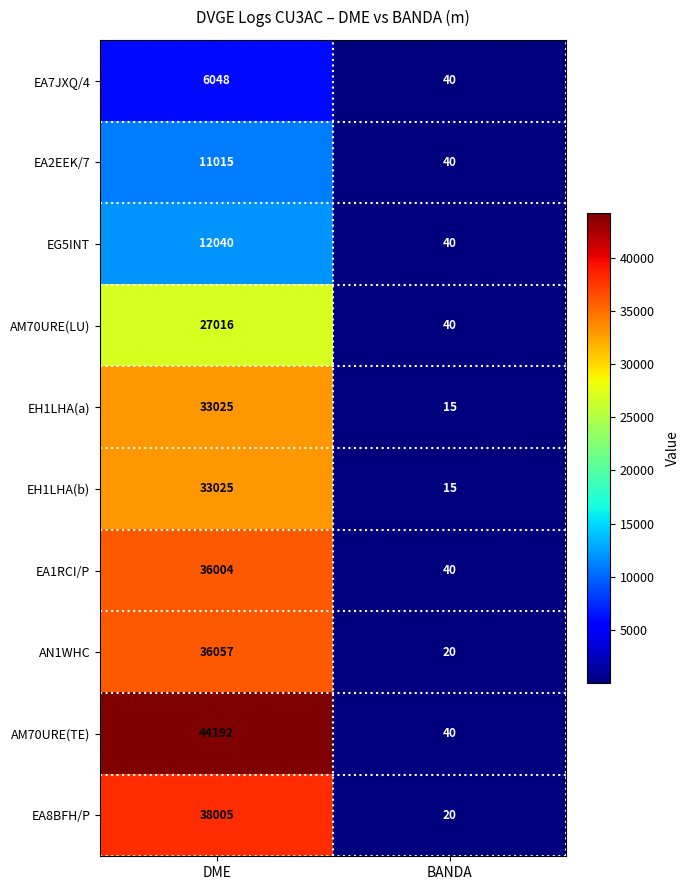

What is the highest value of the EA7JXQ/4 series?

6048